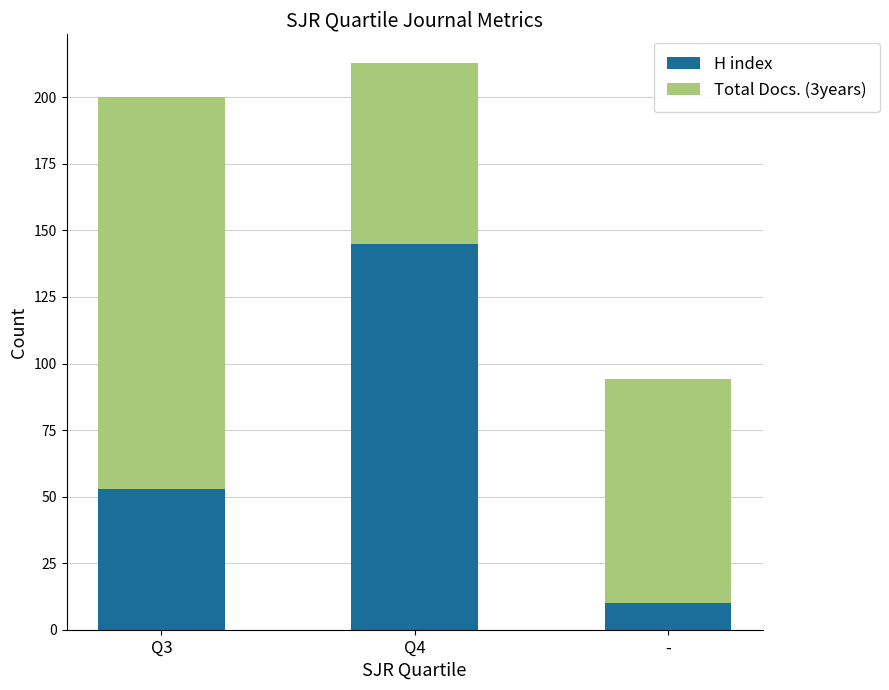

How many bars are there in total?

3